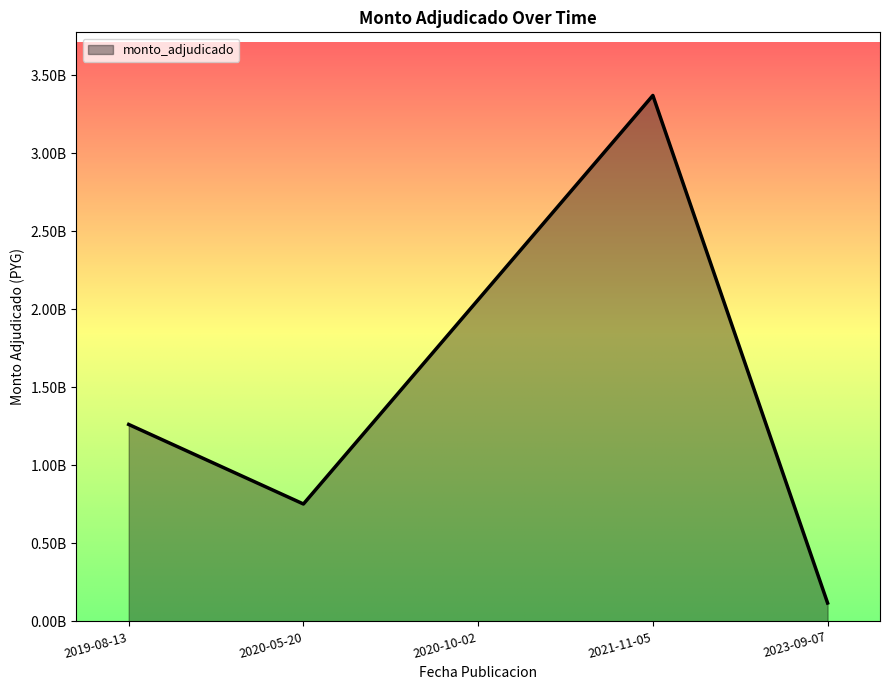

Reading left to right, transcribe all the data shown in this chart.

1262660000	752708460	2062072244	3371790000	117980000